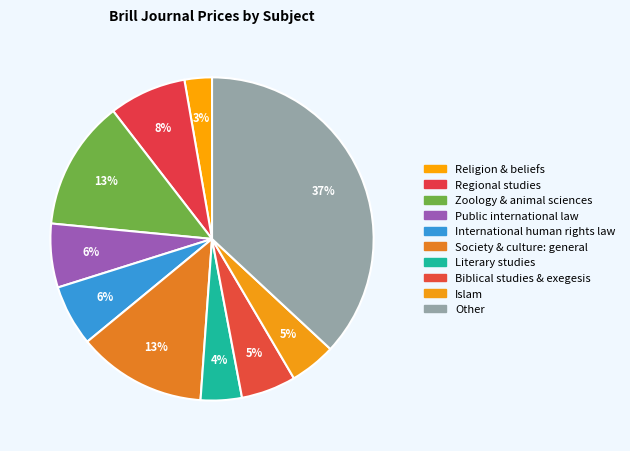

Count the number of slices in the pie.

10